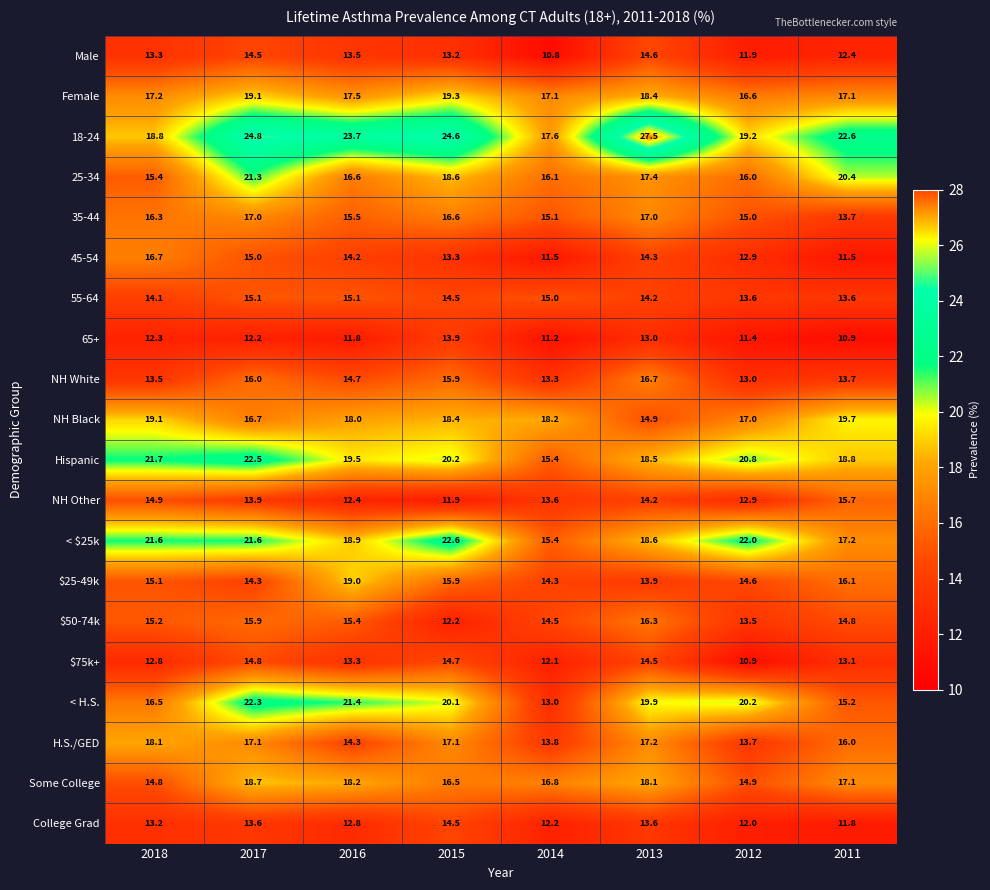

True or false: 55-64 has a value of 15.1 at 2017.

True